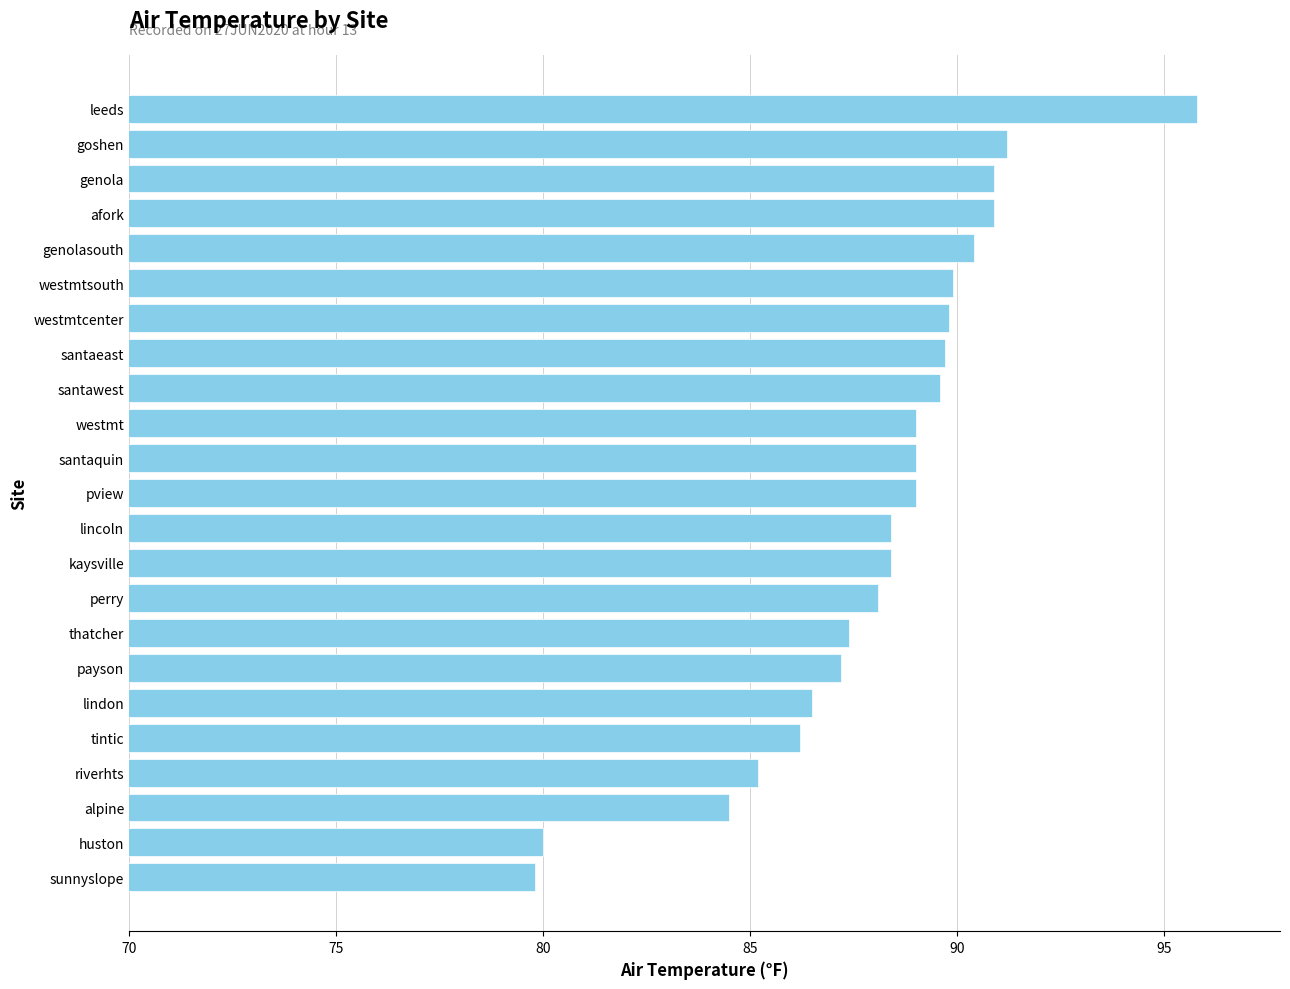

What is the ratio of the value at payson to the value at alpine?

1.0